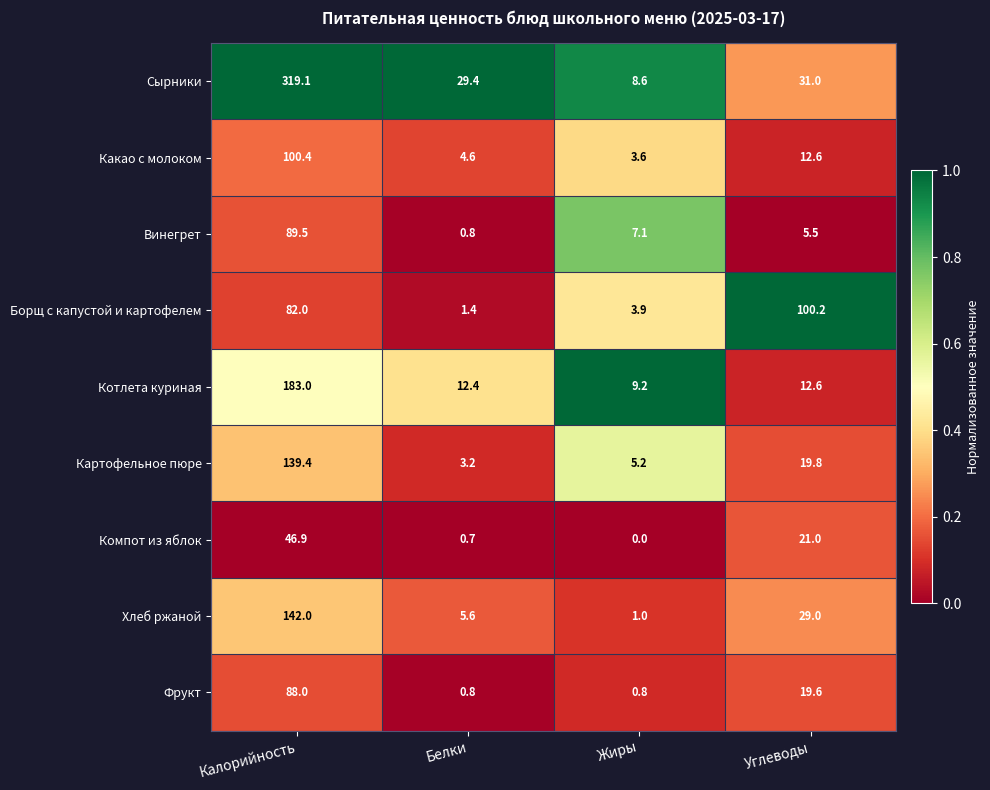

What is the sum of all Хлеб ржаной values?

177.6